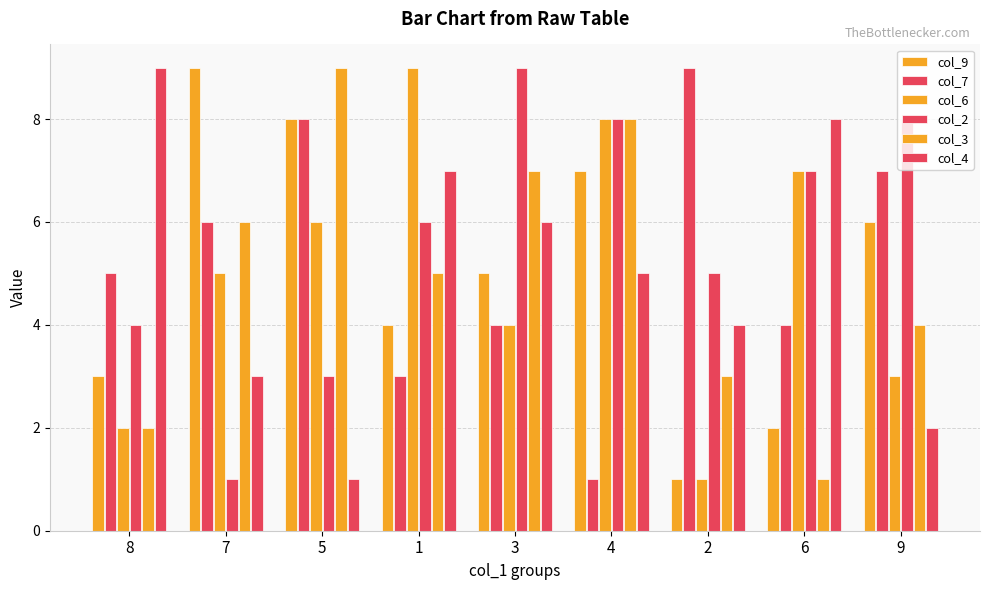

Does the chart contain any negative values?

No